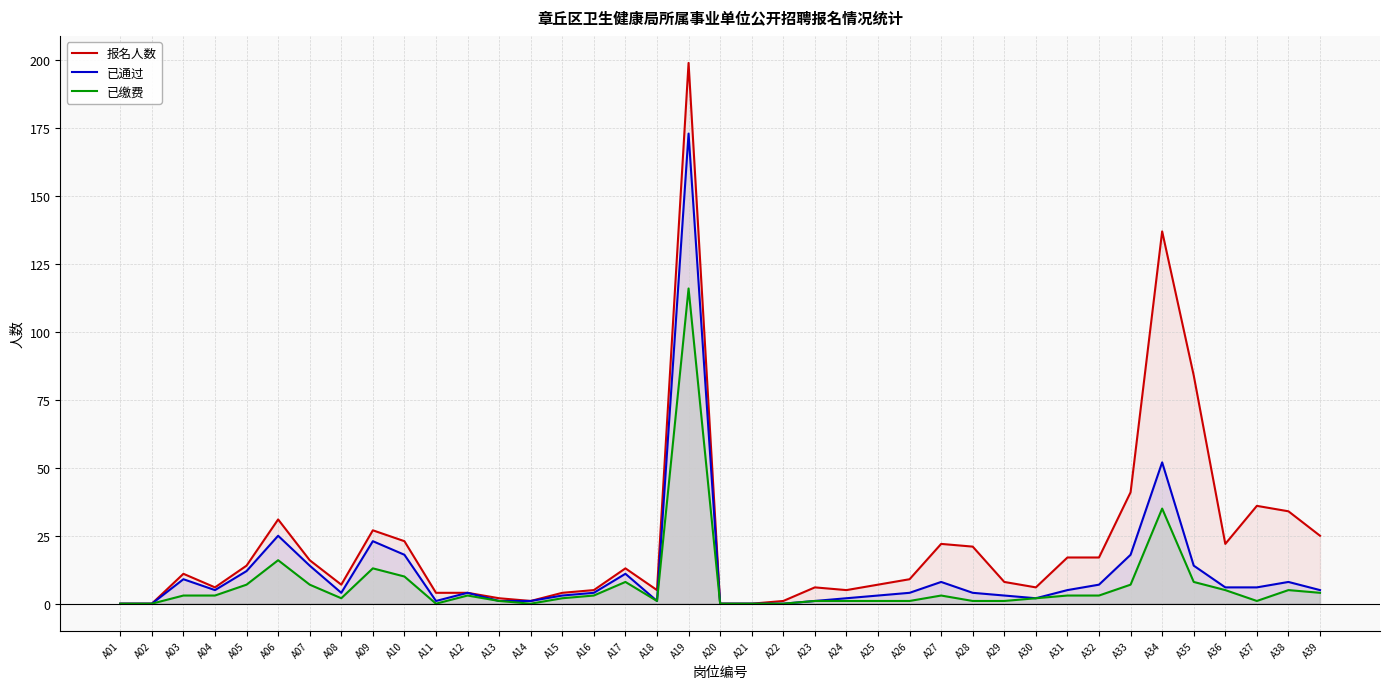

Reading left to right, extract all data points from this chart.

报名人数: A01=0	A02=0	A03=11	A04=6	A05=14	A06=31	A07=16	A08=7	A09=27	A10=23	A11=4	A12=4	A13=2	A14=1	A15=4	A16=5	A17=13	A18=5	A19=199	A20=0	A21=0	A22=1	A23=6	A24=5	A25=7	A26=9	A27=22	A28=21	A29=8	A30=6	A31=17	A32=17	A33=41	A34=137	A35=84	A36=22	A37=36	A38=34	A39=25
已通过: A01=0	A02=0	A03=9	A04=5	A05=12	A06=25	A07=14	A08=4	A09=23	A10=18	A11=1	A12=4	A13=1	A14=1	A15=3	A16=4	A17=11	A18=1	A19=173	A20=0	A21=0	A22=0	A23=1	A24=2	A25=3	A26=4	A27=8	A28=4	A29=3	A30=2	A31=5	A32=7	A33=18	A34=52	A35=14	A36=6	A37=6	A38=8	A39=5
已缴费: A01=0	A02=0	A03=3	A04=3	A05=7	A06=16	A07=7	A08=2	A09=13	A10=10	A11=0	A12=3	A13=1	A14=0	A15=2	A16=3	A17=8	A18=1	A19=116	A20=0	A21=0	A22=0	A23=1	A24=1	A25=1	A26=1	A27=3	A28=1	A29=1	A30=2	A31=3	A32=3	A33=7	A34=35	A35=8	A36=5	A37=1	A38=5	A39=4